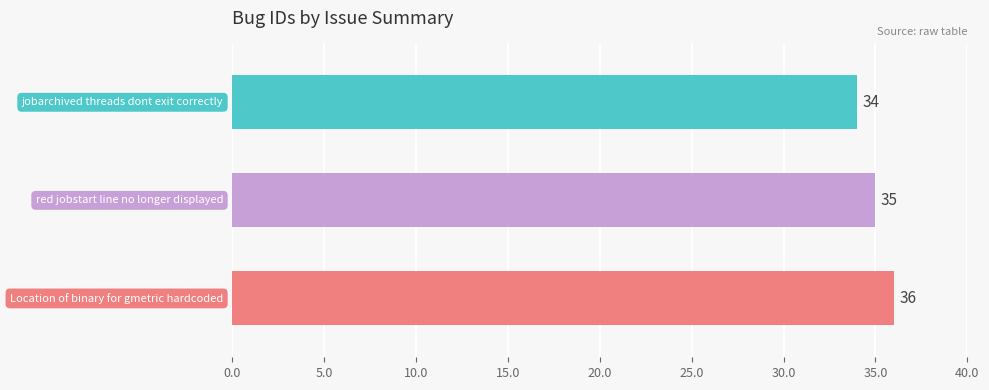

Reading top to bottom, what are all the values shown in this chart?

34	35	36